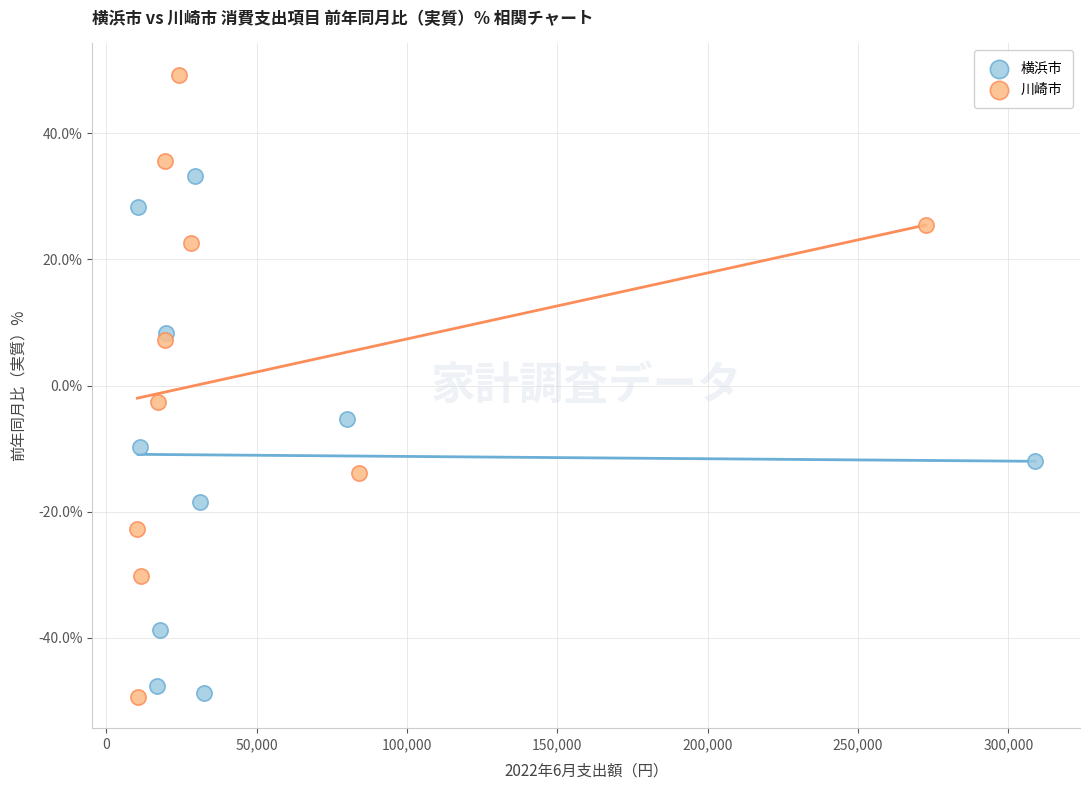

Which series contains the highest Y value?

川崎市